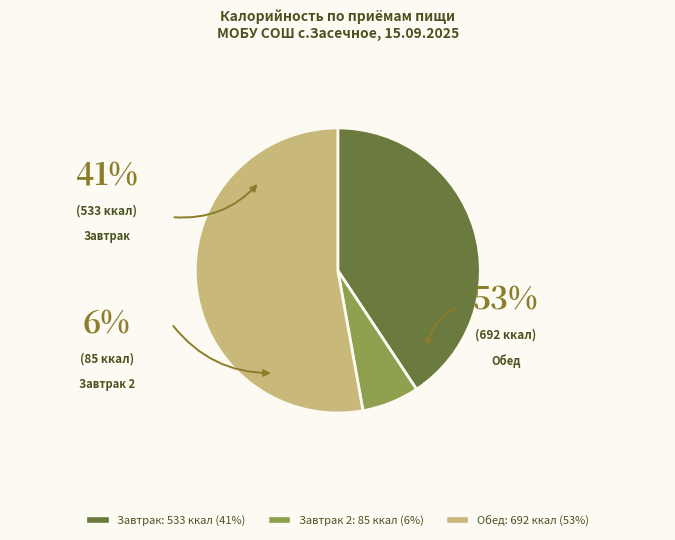

How many segments does this pie chart have?

3